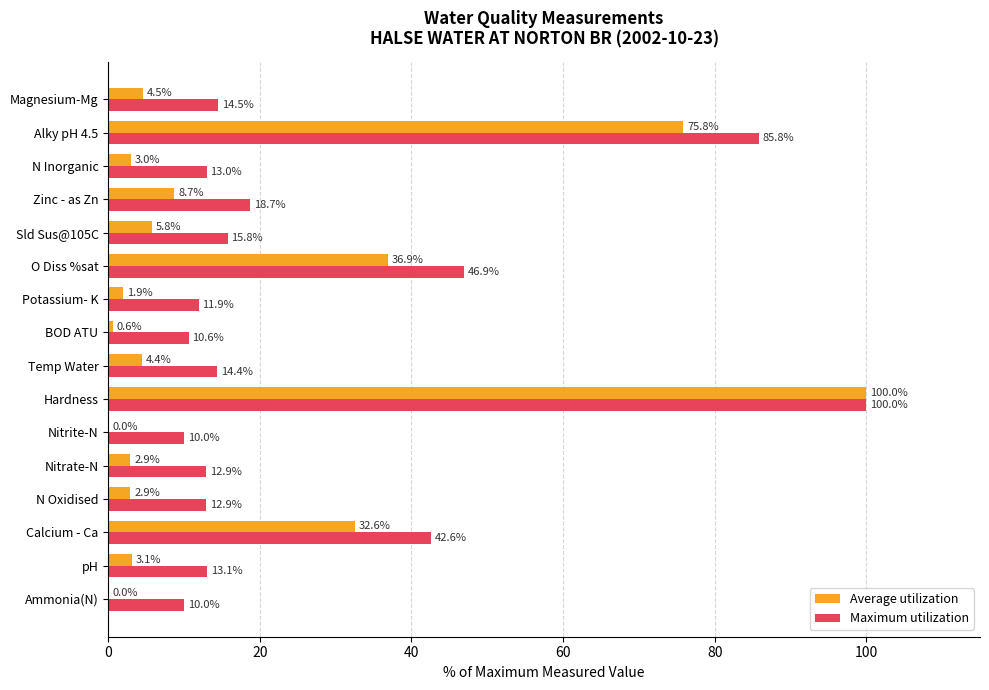

The Maximum utilization series shows 10.0 at Nitrite-N. True or false?

True